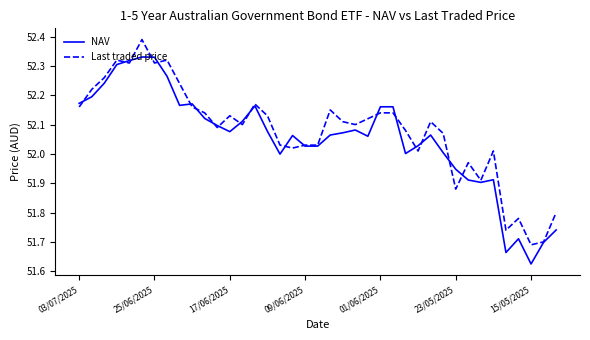

Rank the series by their maximum value, from lowest to highest.

NAV, Last traded price